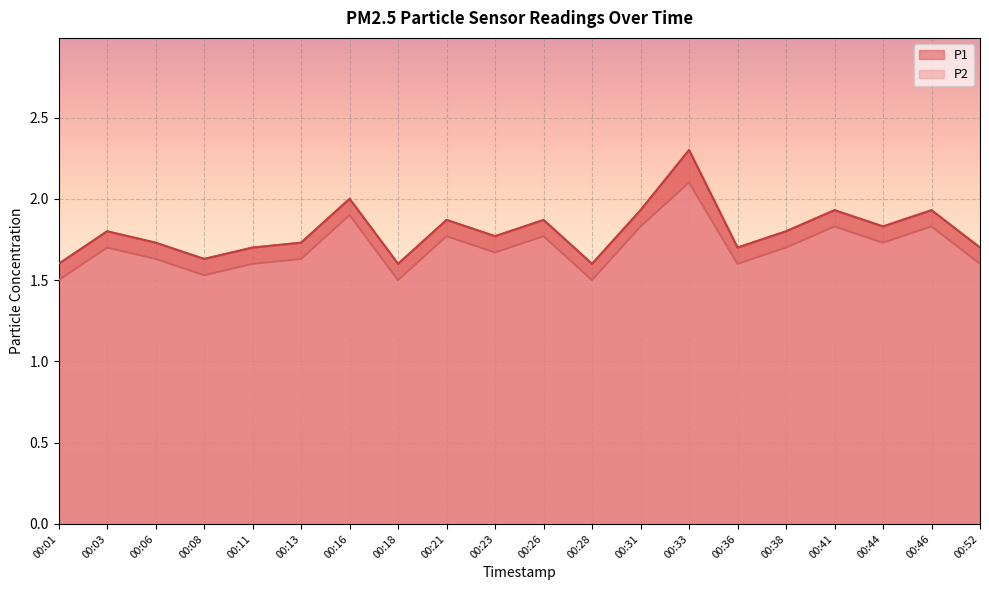

List the labels in order of P2 value, smallest first.

00:01, 00:18, 00:28, 00:08, 00:11, 00:36, 00:52, 00:06, 00:13, 00:23, 00:03, 00:38, 00:44, 00:21, 00:26, 00:31, 00:41, 00:46, 00:16, 00:33